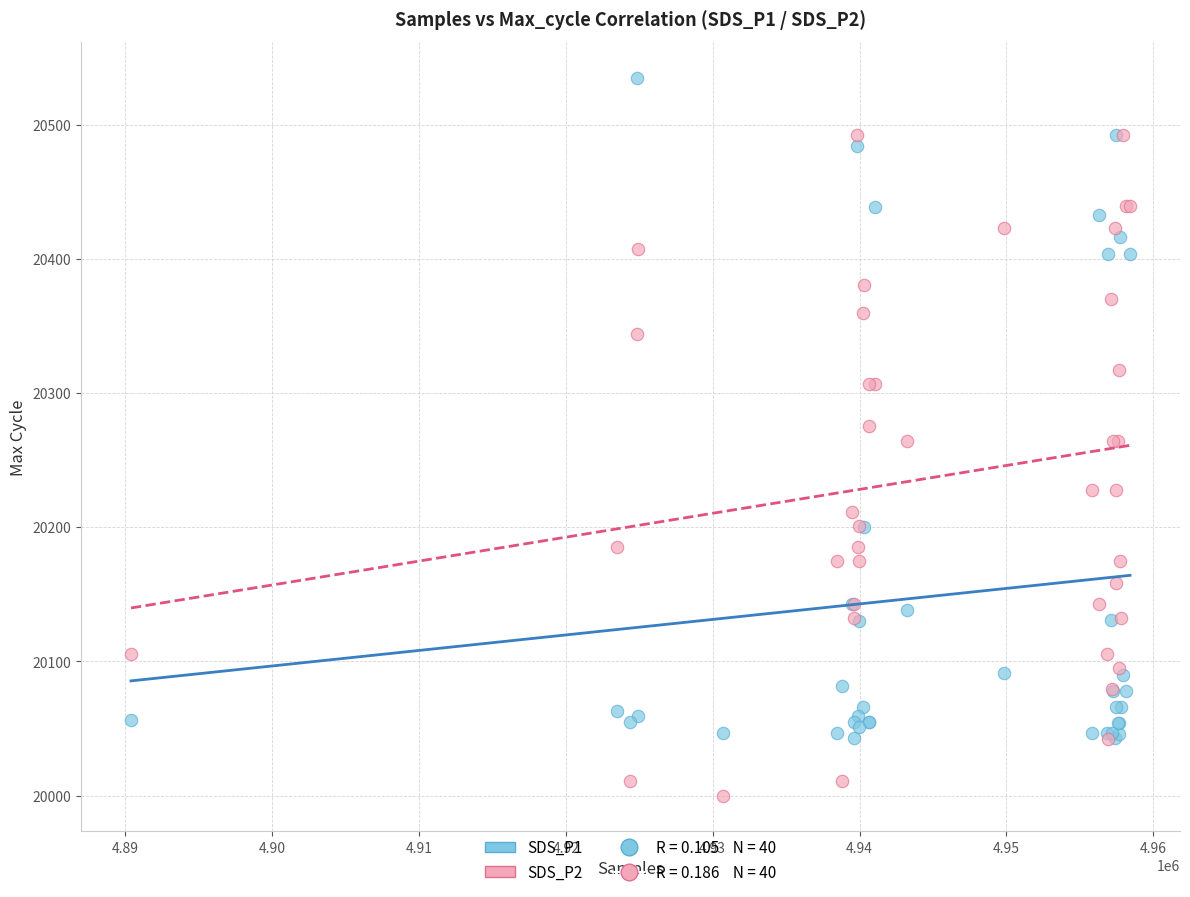

Which series contains the lowest Y value?

SDS_P2